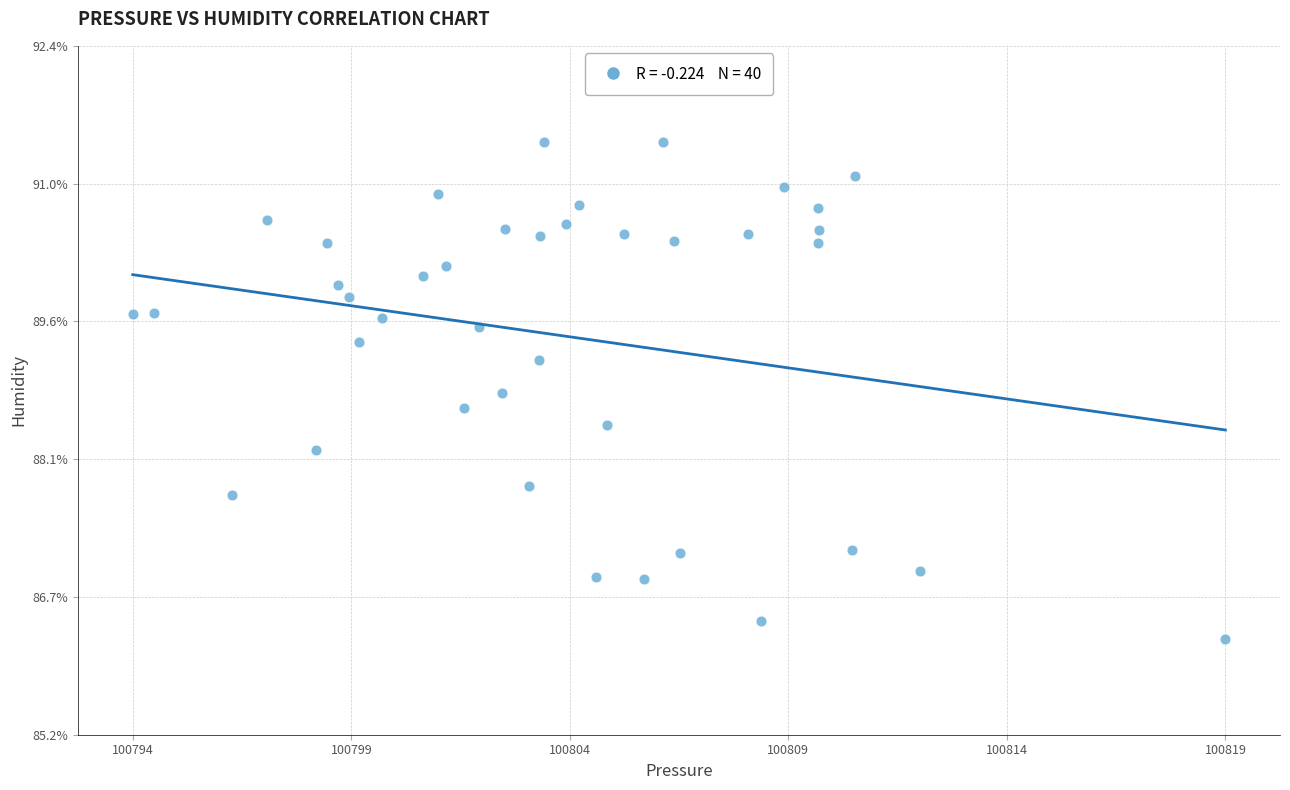

What is the range of X values (max minus min)?

25.2